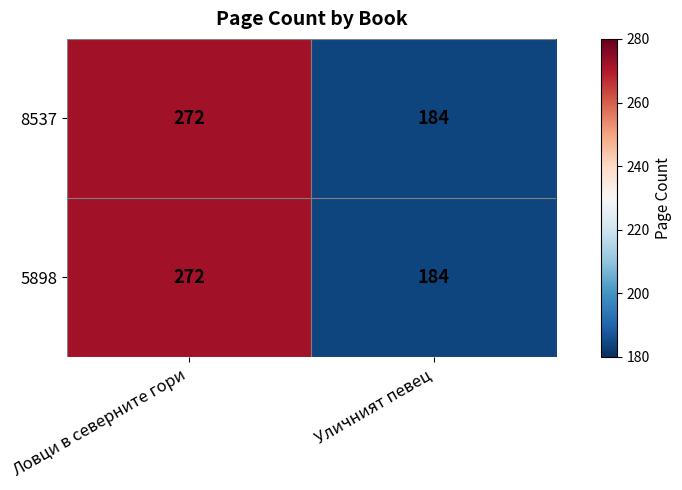

True or false: 5898 has a value of 445 at Ловци в северните гори.

False